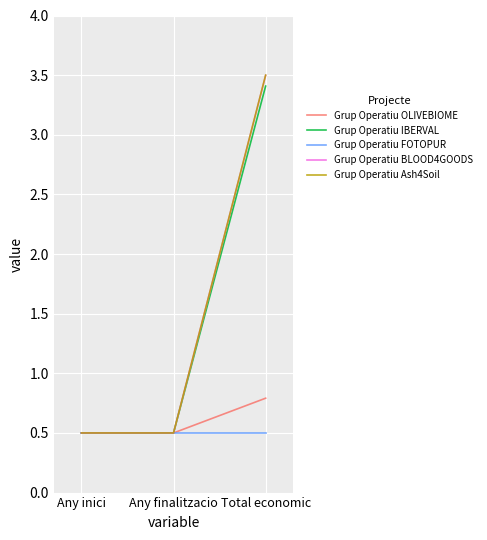

The value of Grup Operatiu BLOOD4GOODS at Any finalitzacio is 0.7. True or false?

False